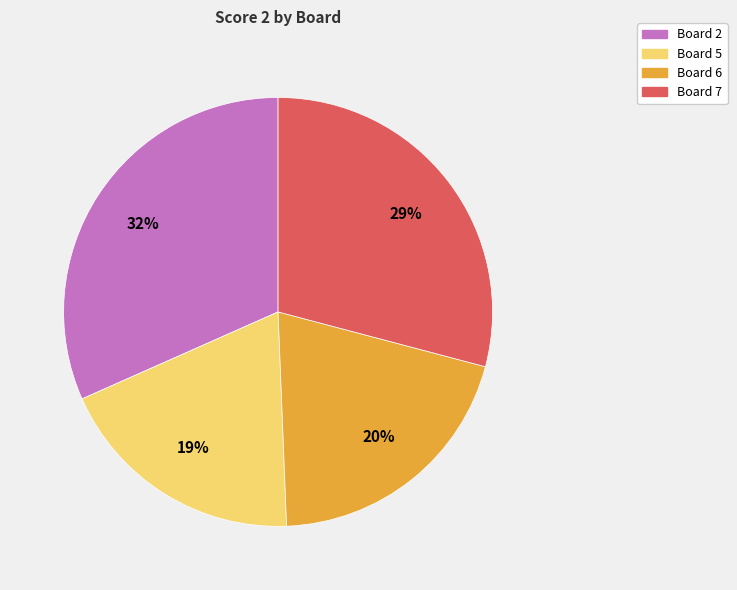

To the nearest percent, what is the difference between the largest and smallest slice percentages?

13%